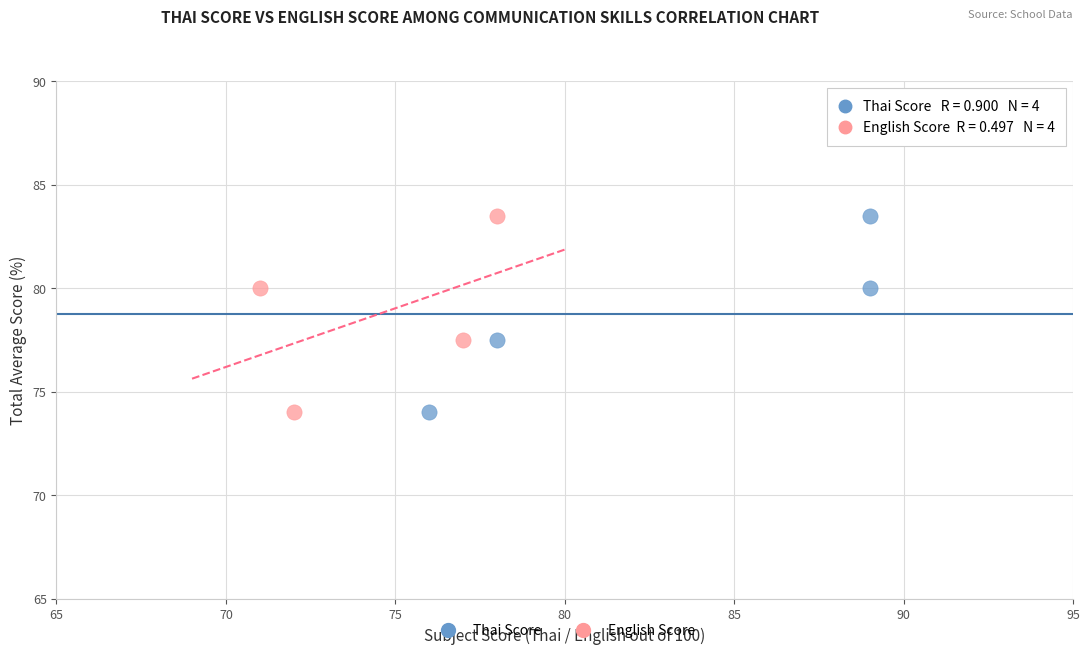

What are all the series names shown in the legend?

Thai Score, English Score